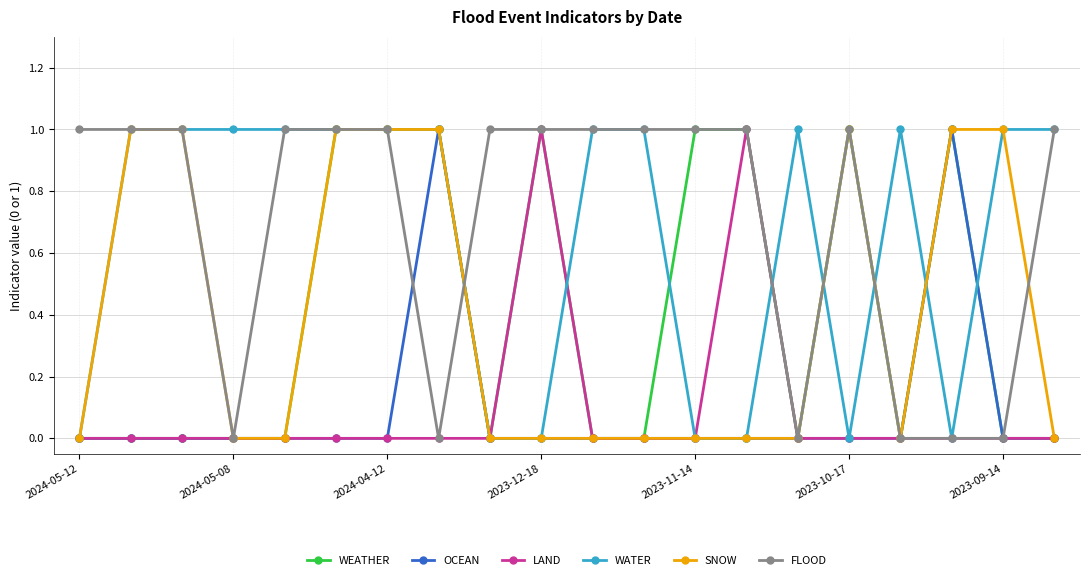

What is the value of the WATER point at the 3rd from the left?

1